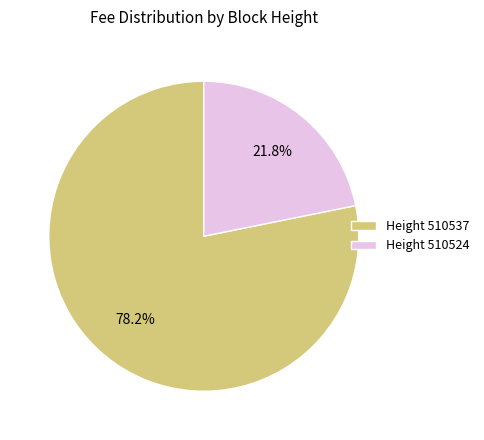

Which slice is the smallest?

Height 510524